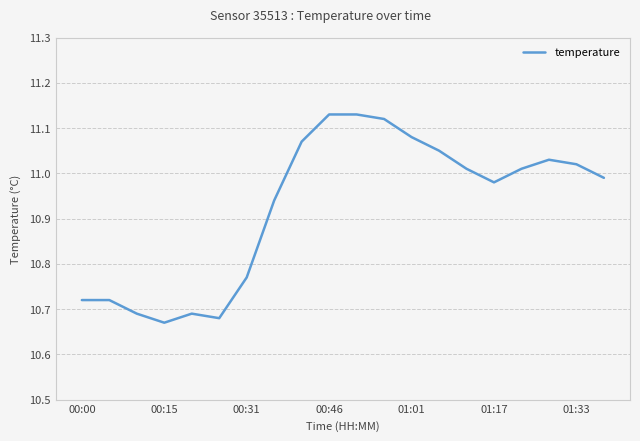

Does the chart have visible grid lines?

Yes